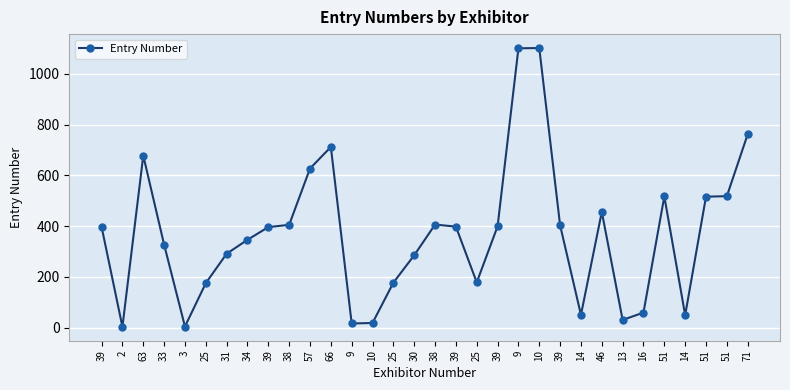

How many lines are shown in the chart?

1